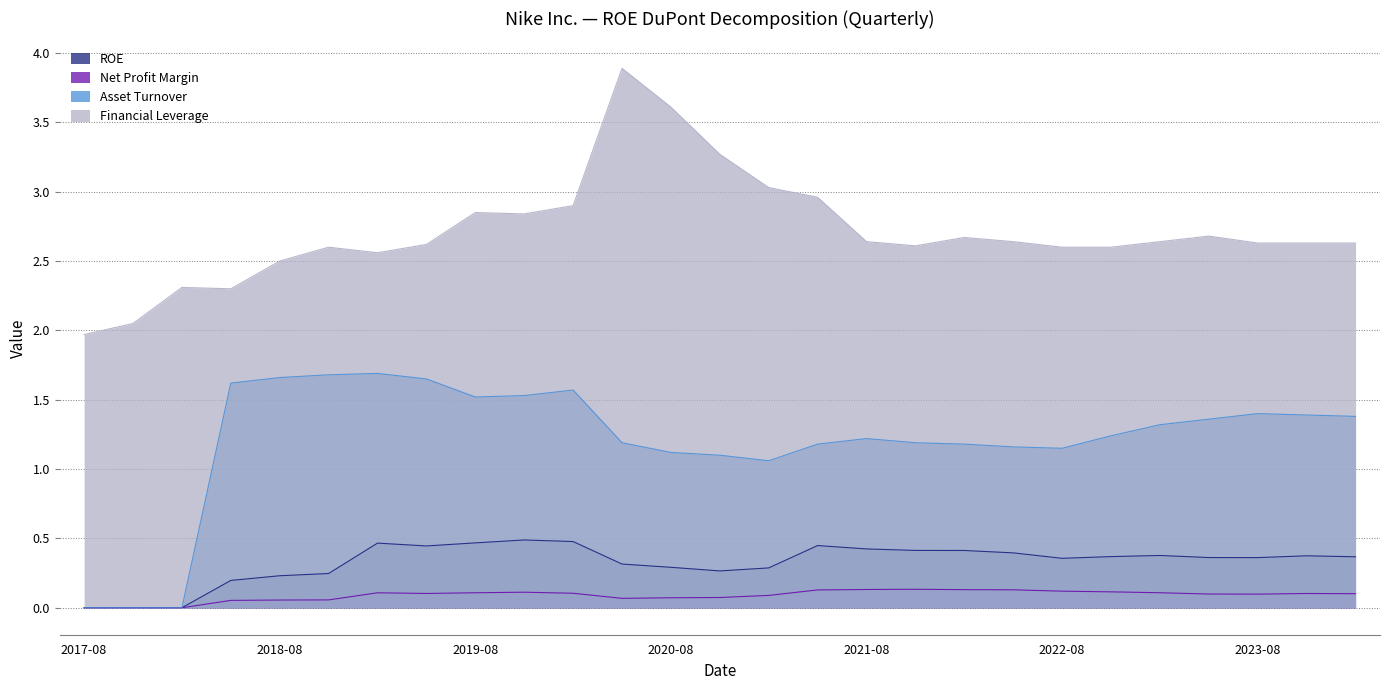

Does the chart display data point markers on the line(s)?

No